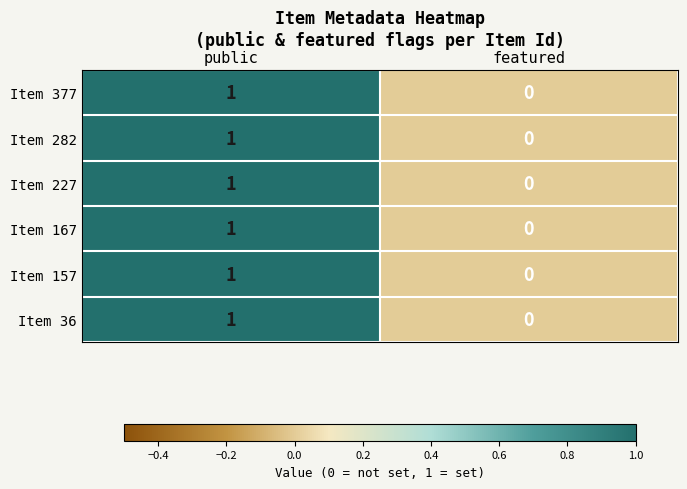

Which category has the lowest value in the Item 157 series?

featured